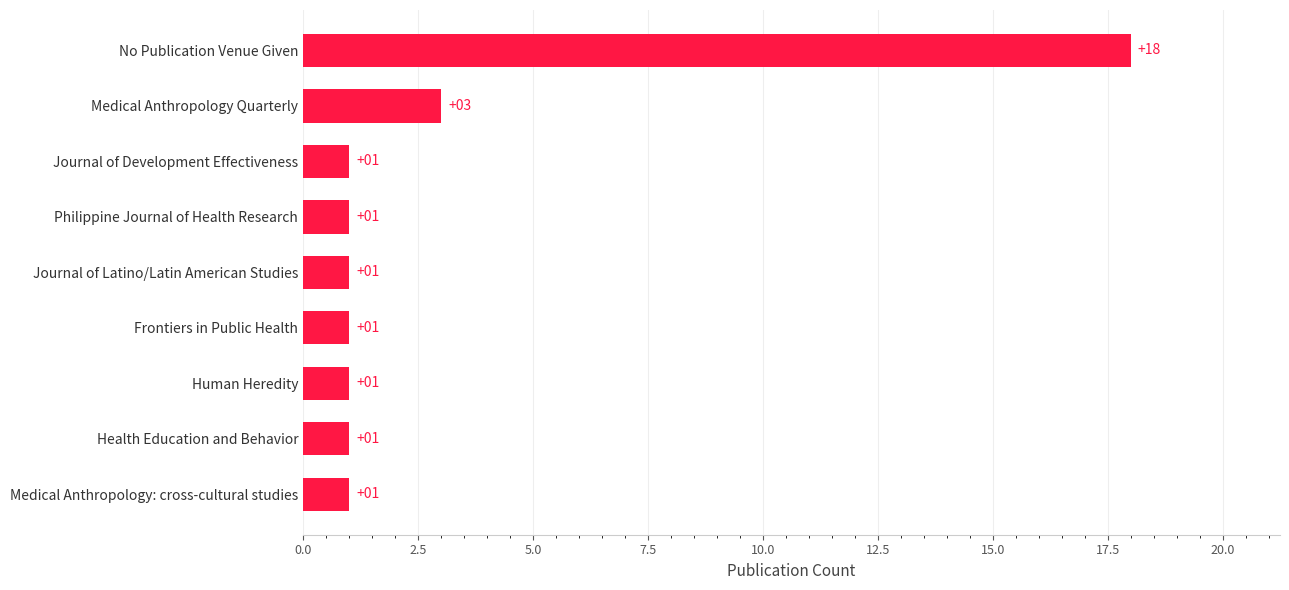

What is the greatest value displayed?

18